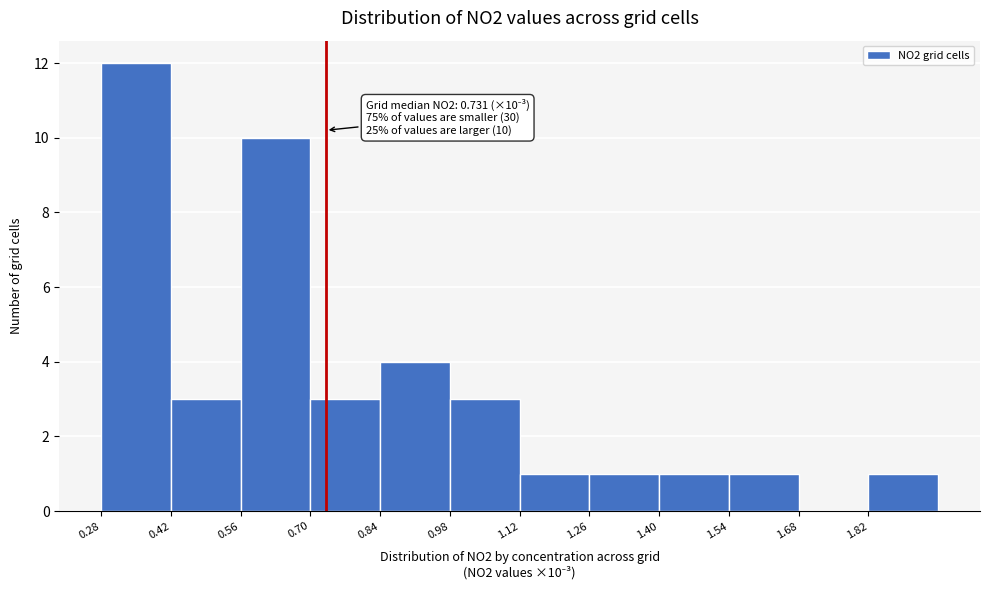

Over which range of the x-axis is the bar tallest?

0.28 to 0.42